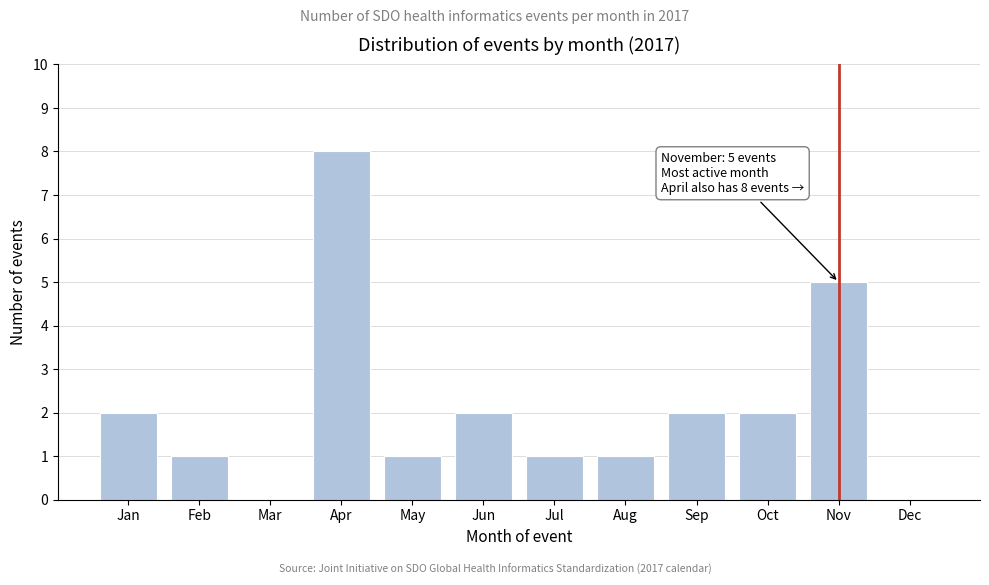

Reading left to right, transcribe all the data shown in this chart.

Jan=2	Feb=1	Mar=0	Apr=8	May=1	Jun=2	Jul=1	Aug=1	Sep=2	Oct=2	Nov=5	Dec=0